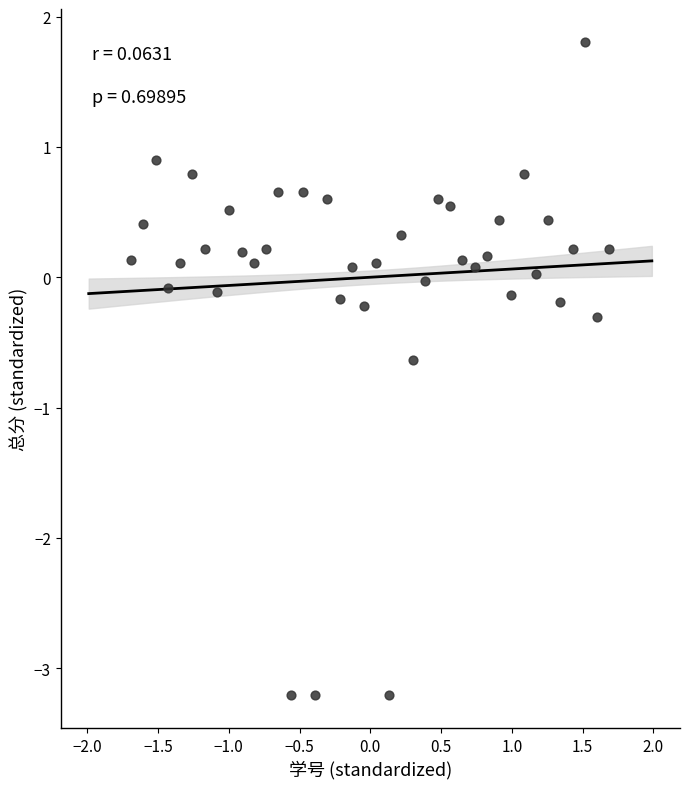

What is the range of Y values (max minus min)?

5.0